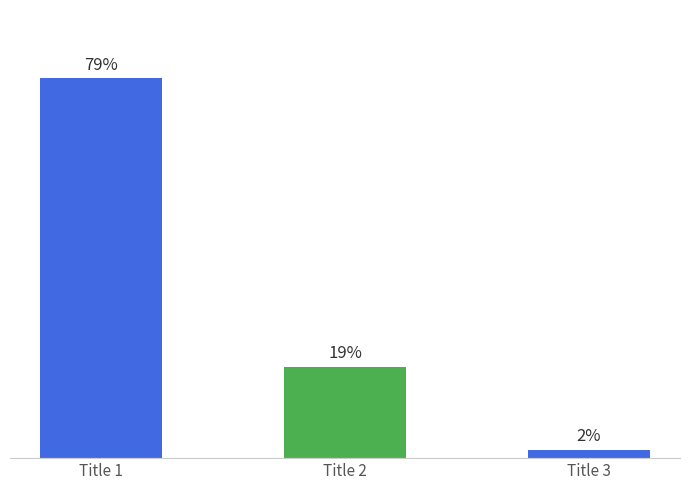

Is it true that the value at Title 3 is 75841042?

False